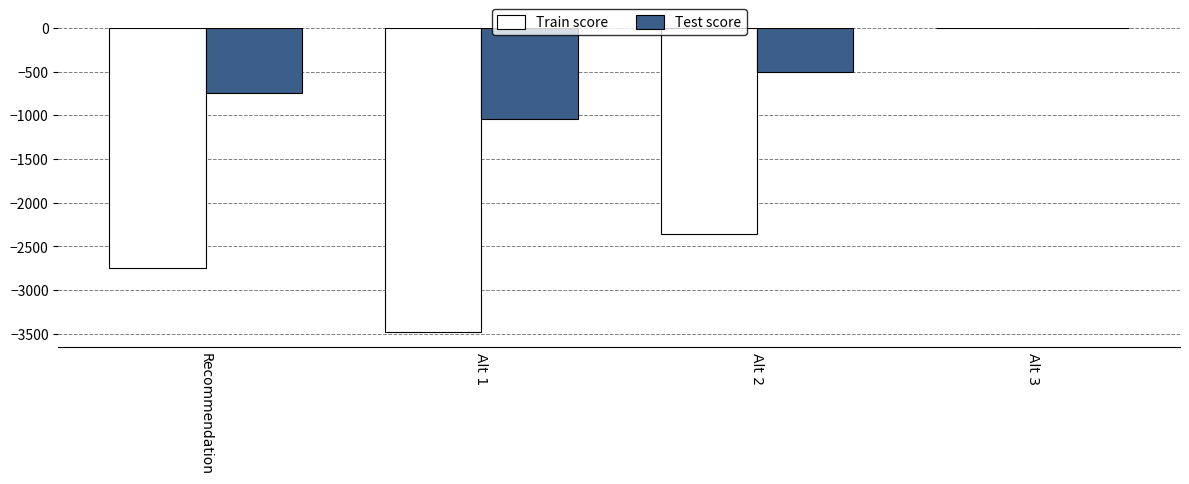

Reading left to right, list all the values displayed in this chart.

Train score: Recommendation=-2753.1	Alt 1=-3480.3	Alt 2=-2364.0	Alt 3=0.0
Test score: Recommendation=-748.6	Alt 1=-1046.6	Alt 2=-508.0	Alt 3=0.0